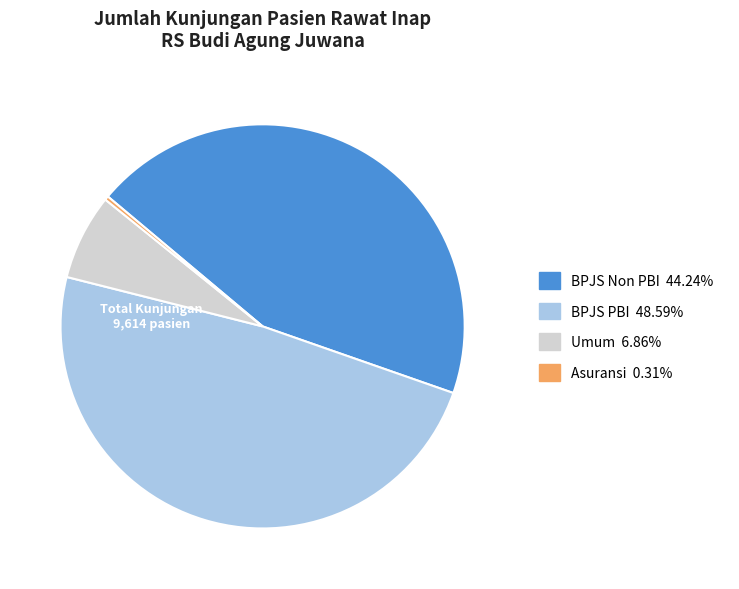

Rank the categories by value from highest to lowest.

BPJS PBI, BPJS Non PBI, Umum, Asuransi